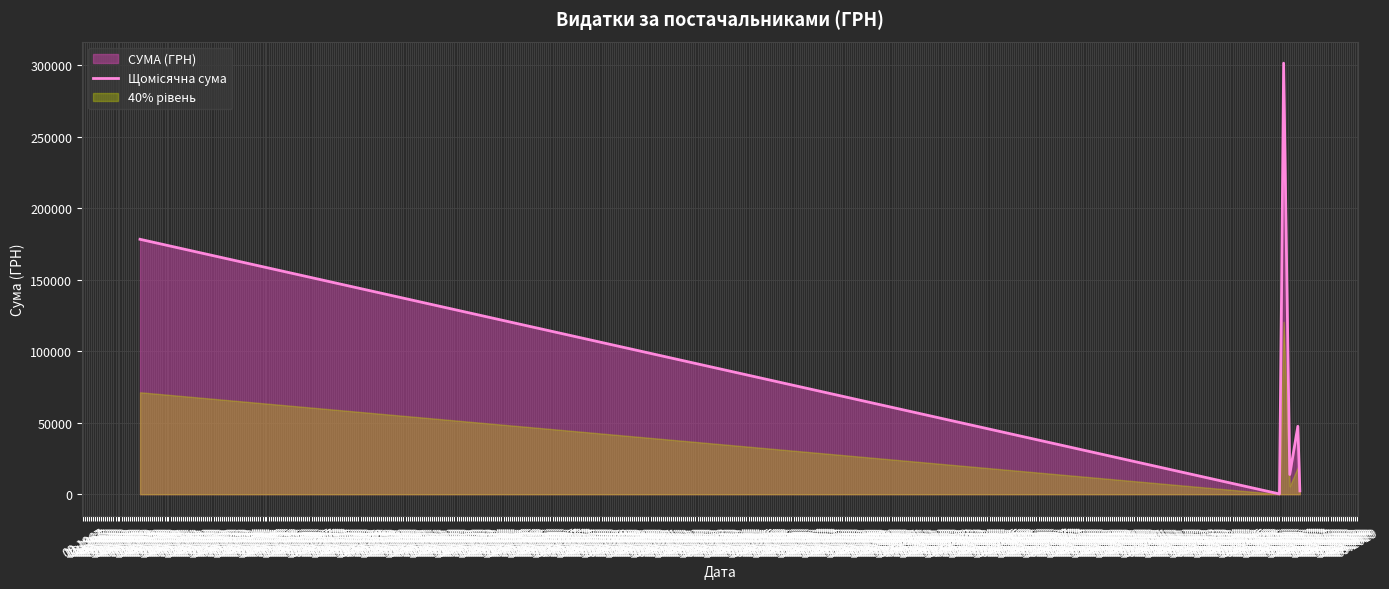

True or false: there are more than 0 points higher than both neighbors.

True